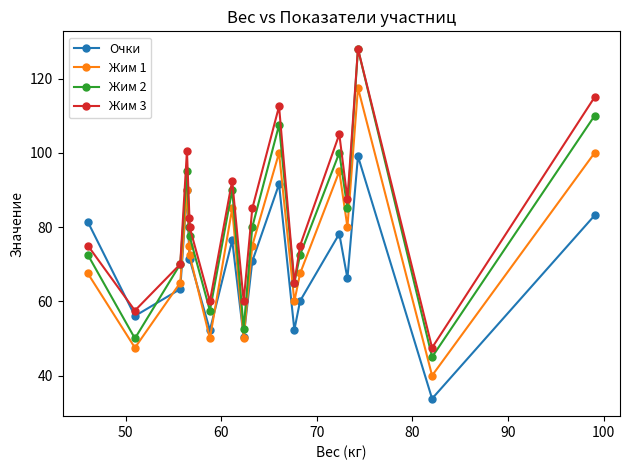

Which series has the largest range (max minus min)?

Жим 2